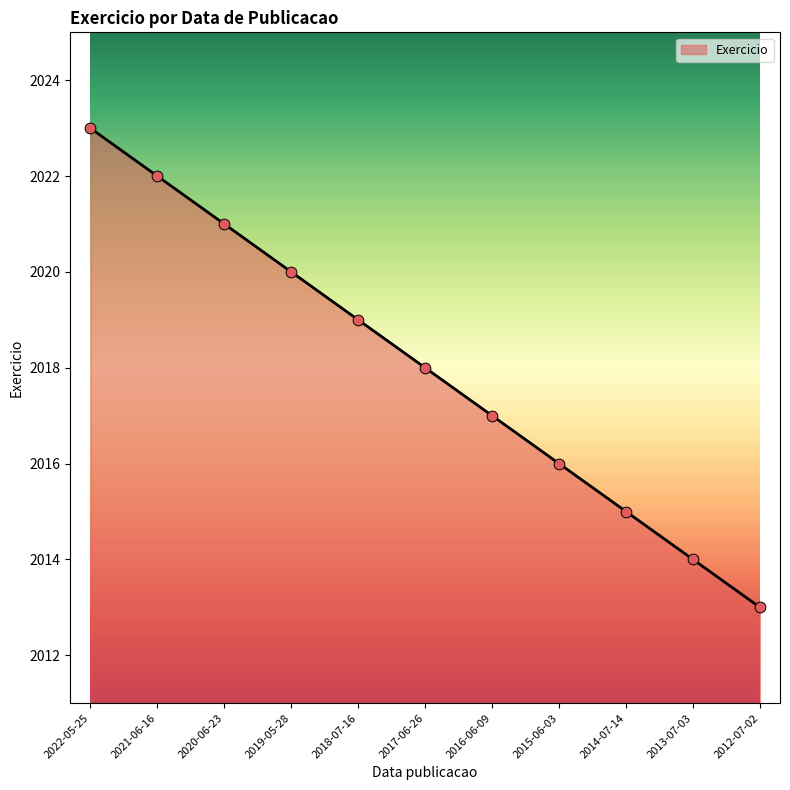

Which has a higher value, 2016-06-09 or 2014-07-14?

2016-06-09